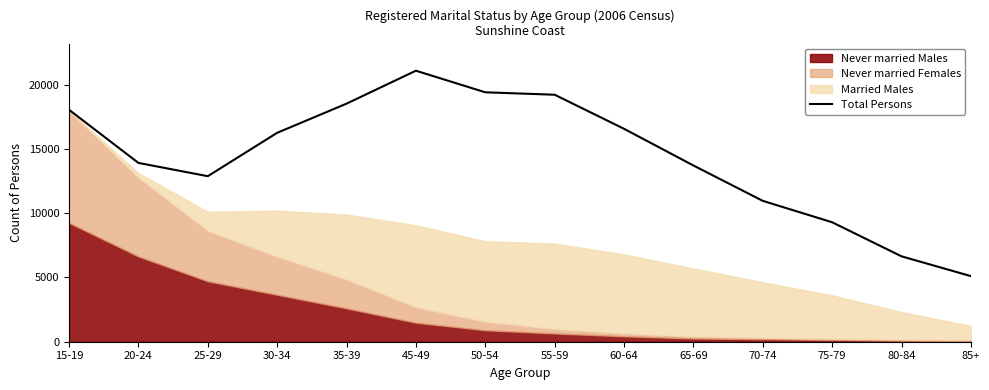

Is it true that the value at 80-84 is 11044?

False